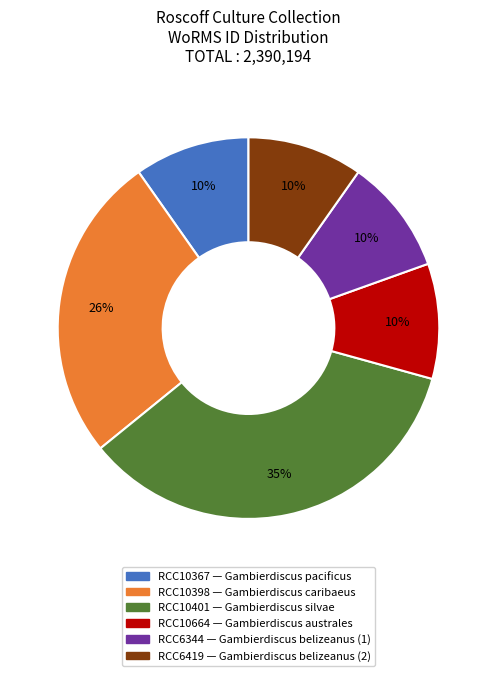

To the nearest percent, what is the combined percentage of RCC10664 and RCC10367?

20%